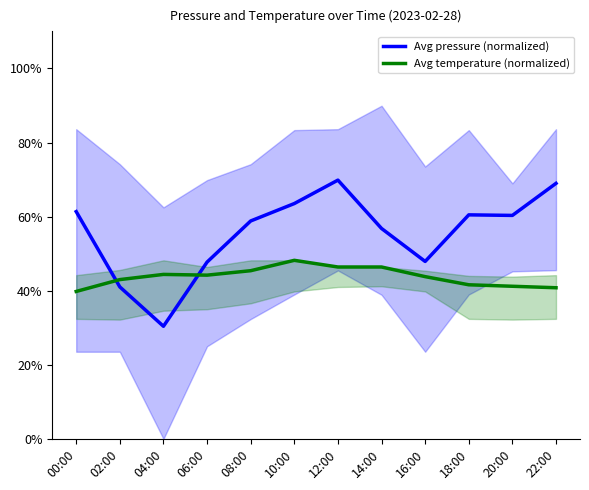

What is the label of the 5th point from the right?

14:00